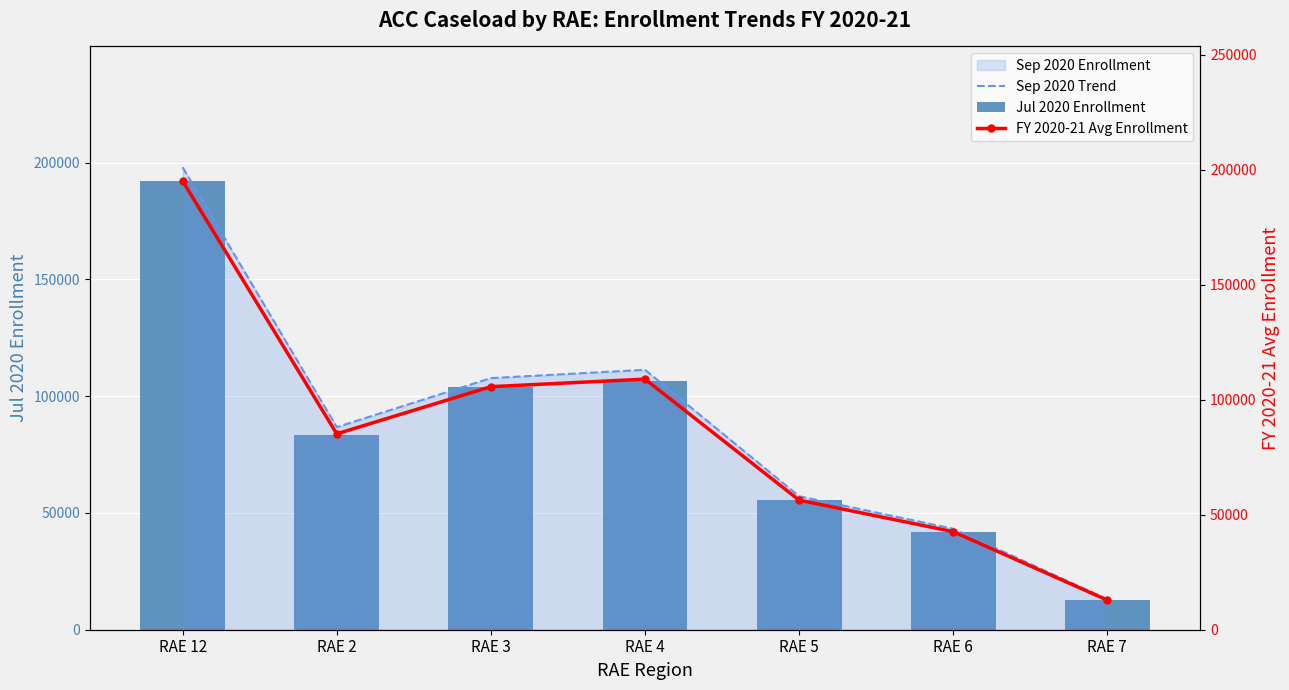

Which series changed the most between RAE 4 and RAE 7?

Sep 2020 Trend